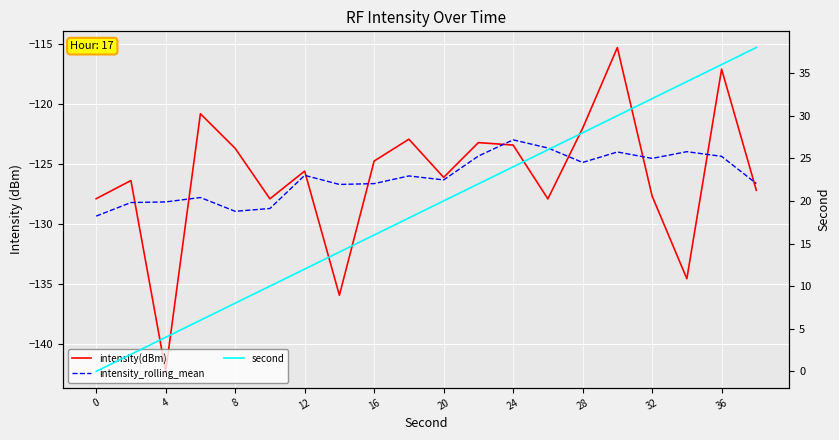

True or false: second has a value of 1.8 at 12.

False